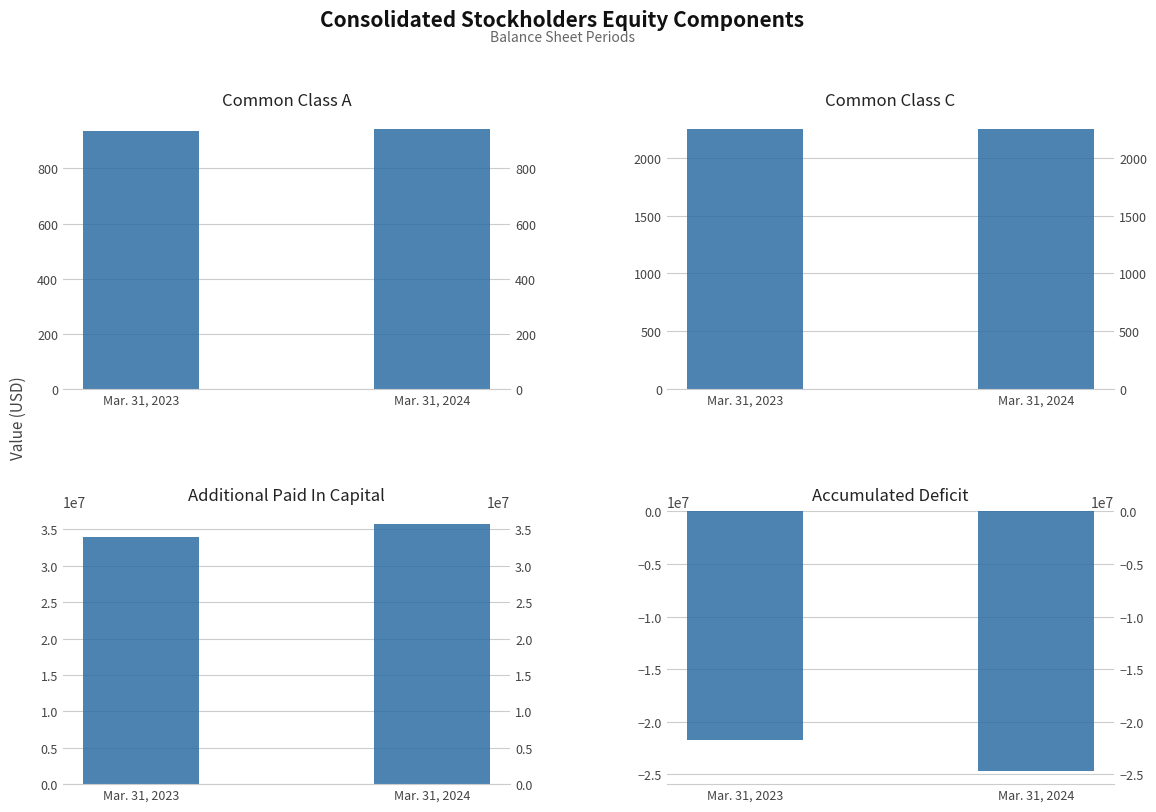

What are all the series names shown in the legend?

Common Class A, Common Class C, Additional Paid In Capital, Accumulated Deficit